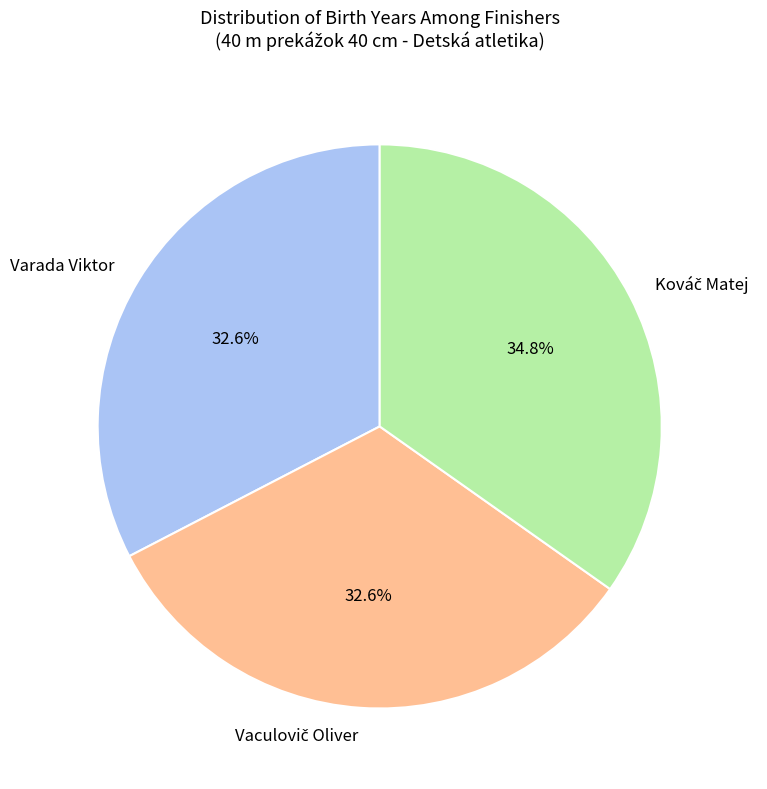

How many segments does this pie chart have?

3